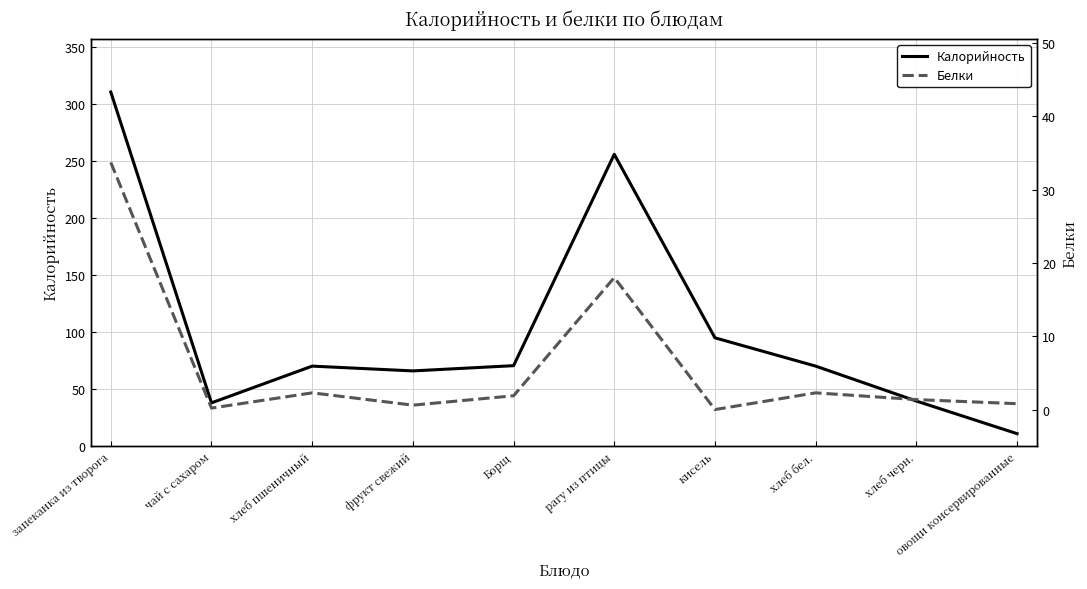

What is the difference between the highest and lowest values at Борщ?

68.7